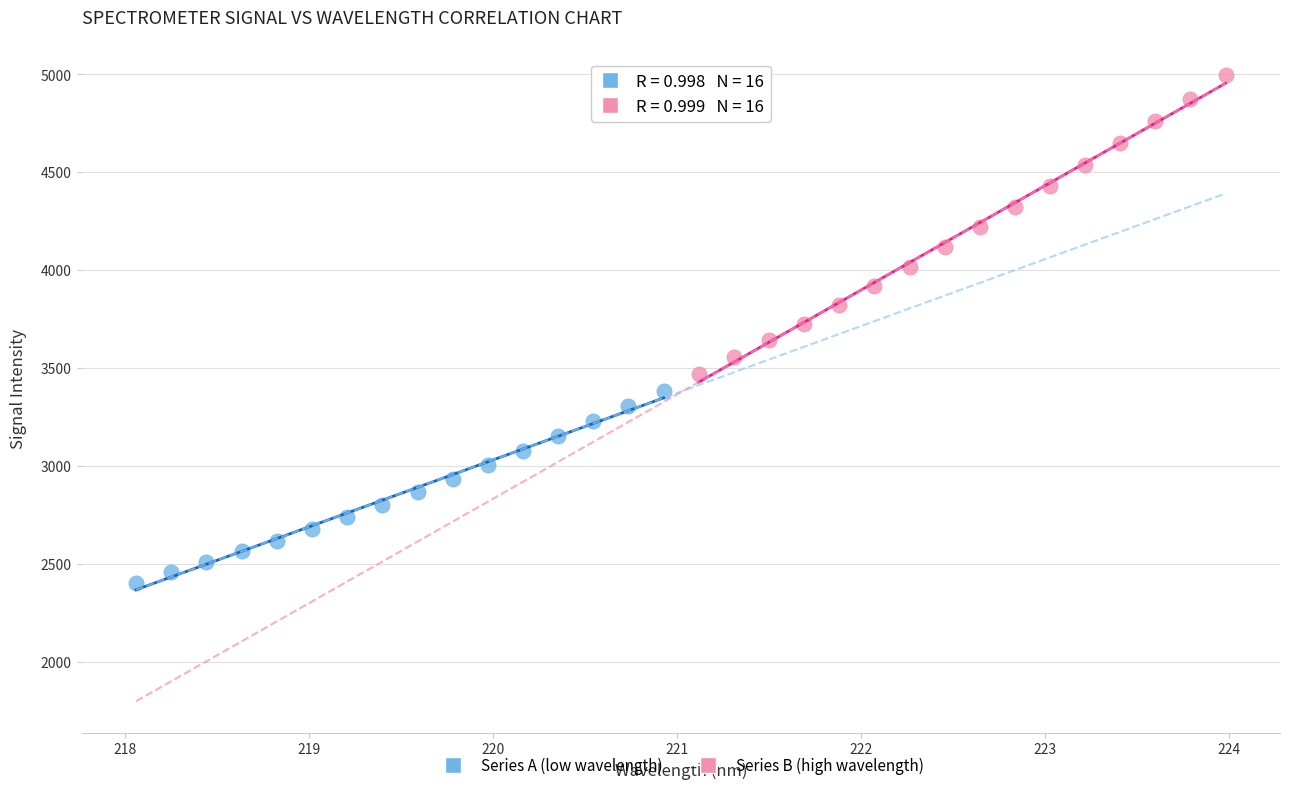

Which series has the widest spread of Y values?

Series B (high wavelength)